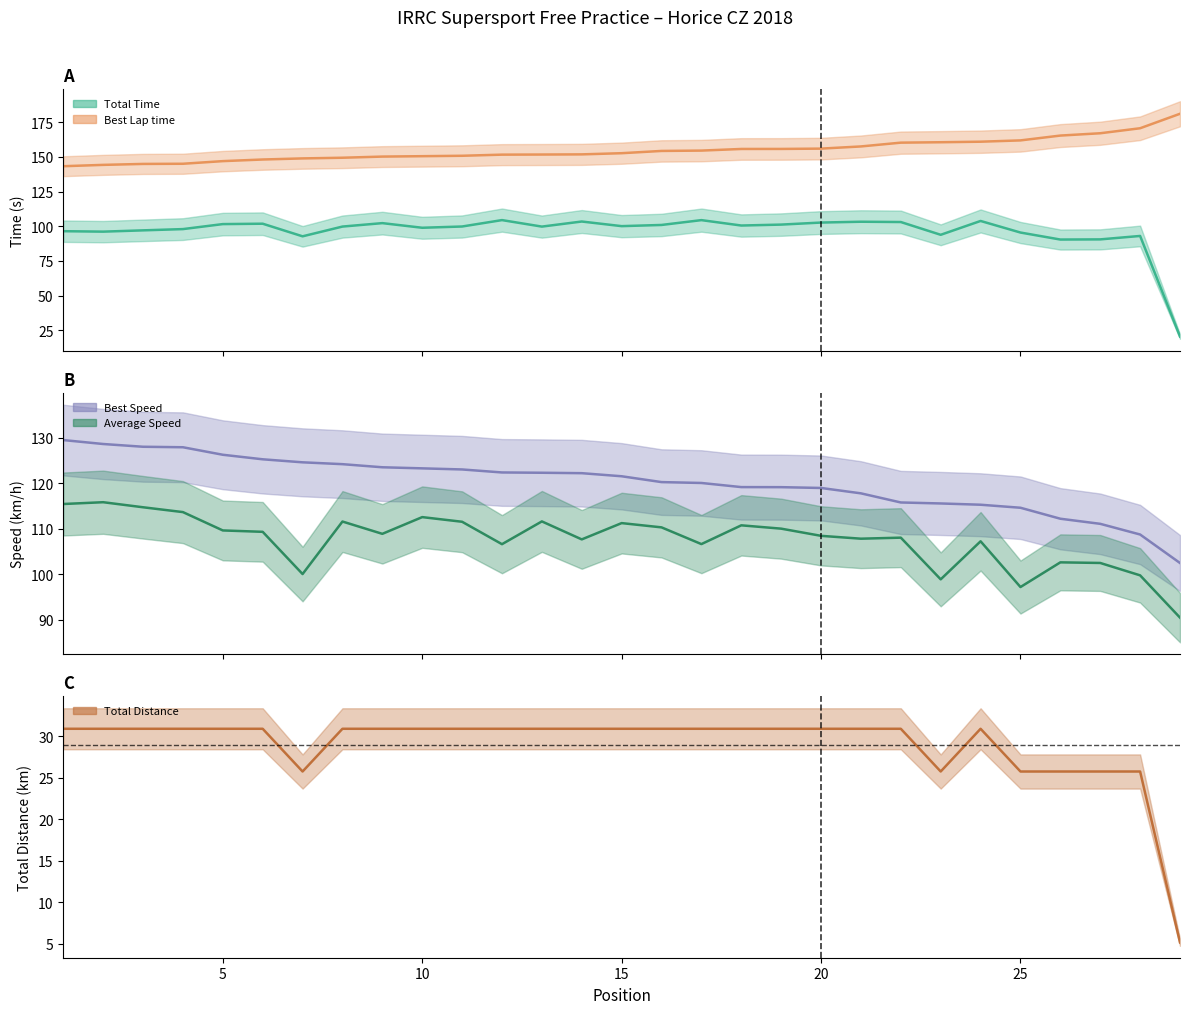

What is the average value?

28.9